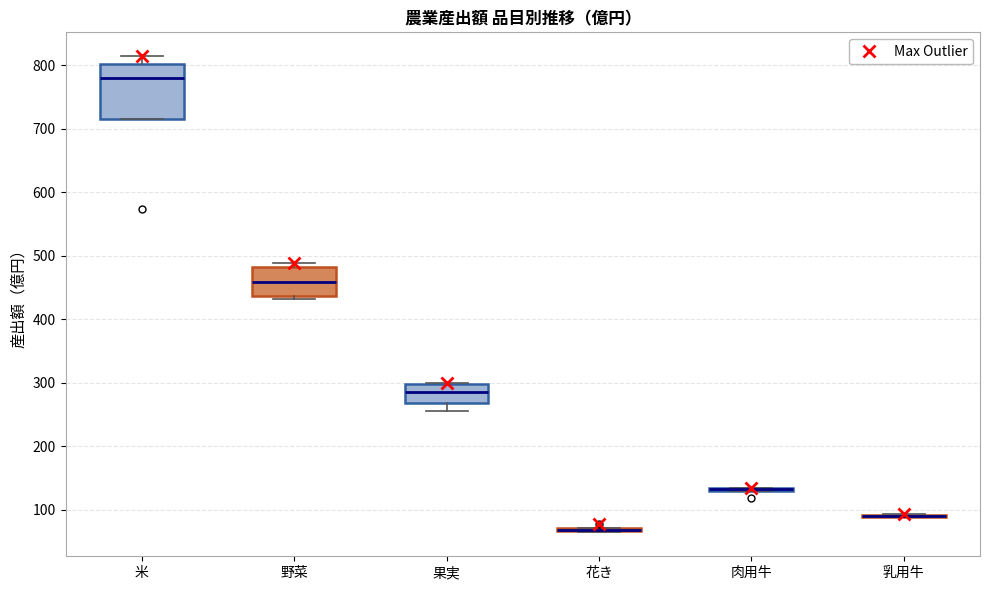

Comparing the boxes themselves (not the whiskers), which one is the tallest?

米